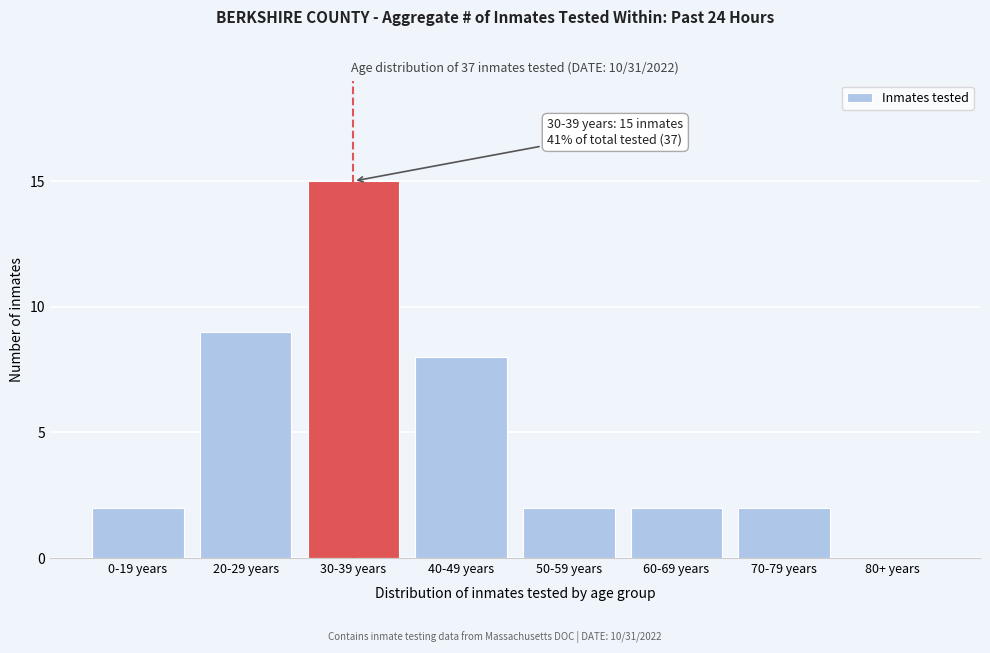

Reading left to right, what are all the values shown in this chart?

0-19 years=2	20-29 years=9	30-39 years=15	40-49 years=8	50-59 years=2	60-69 years=2	70-79 years=2	80+ years=0